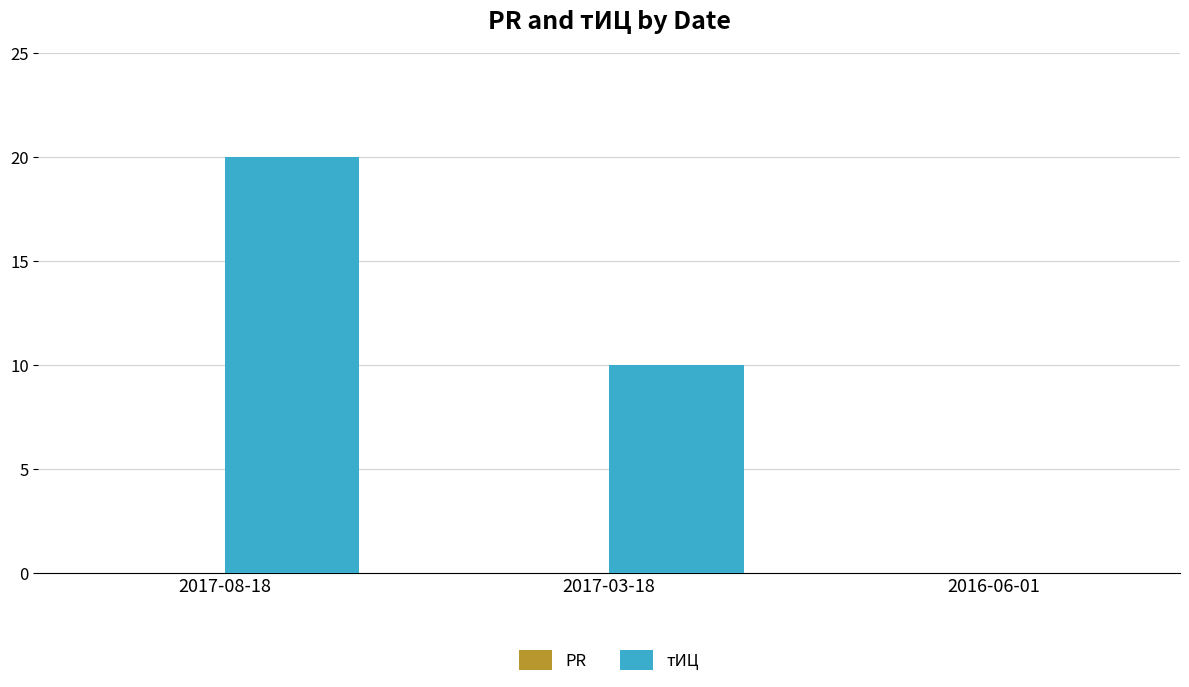

True or false: the data shows 20 at 2017-08-18.

True